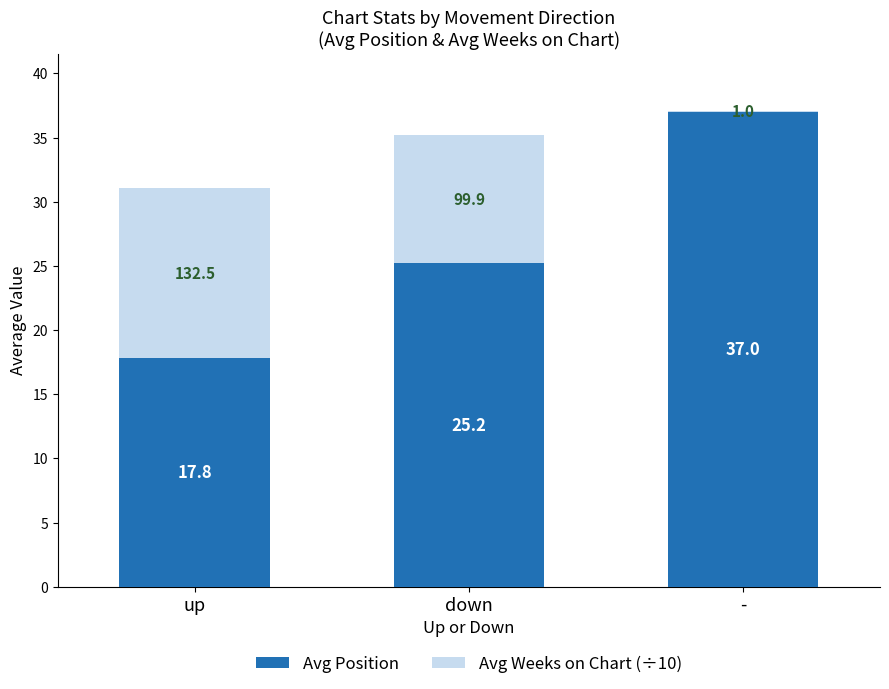

Is it true that Avg Position equals 17.8 at up?

True